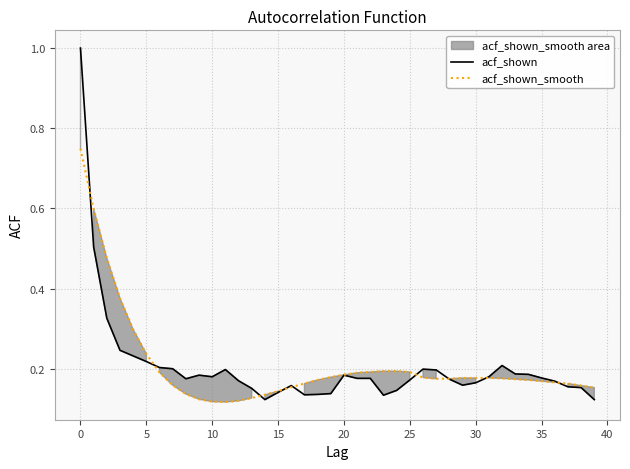

At which label is acf_shown_smooth closest to 0?

11